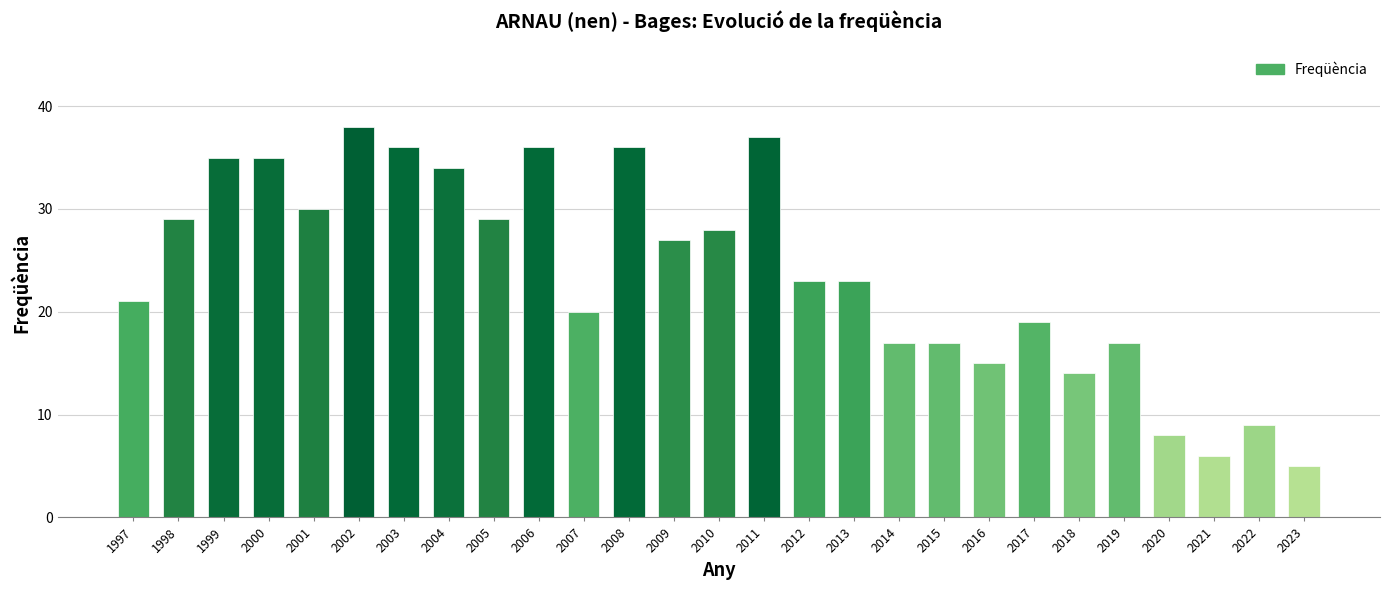

What is the smallest value displayed?

5